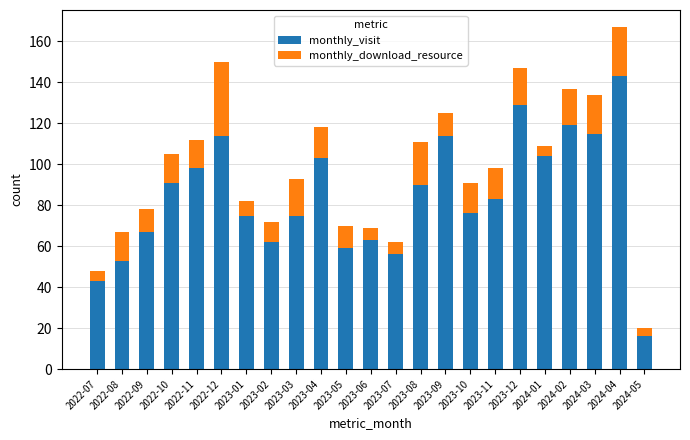

True or false: monthly_visit has a value of 63 at 2023-06.

True